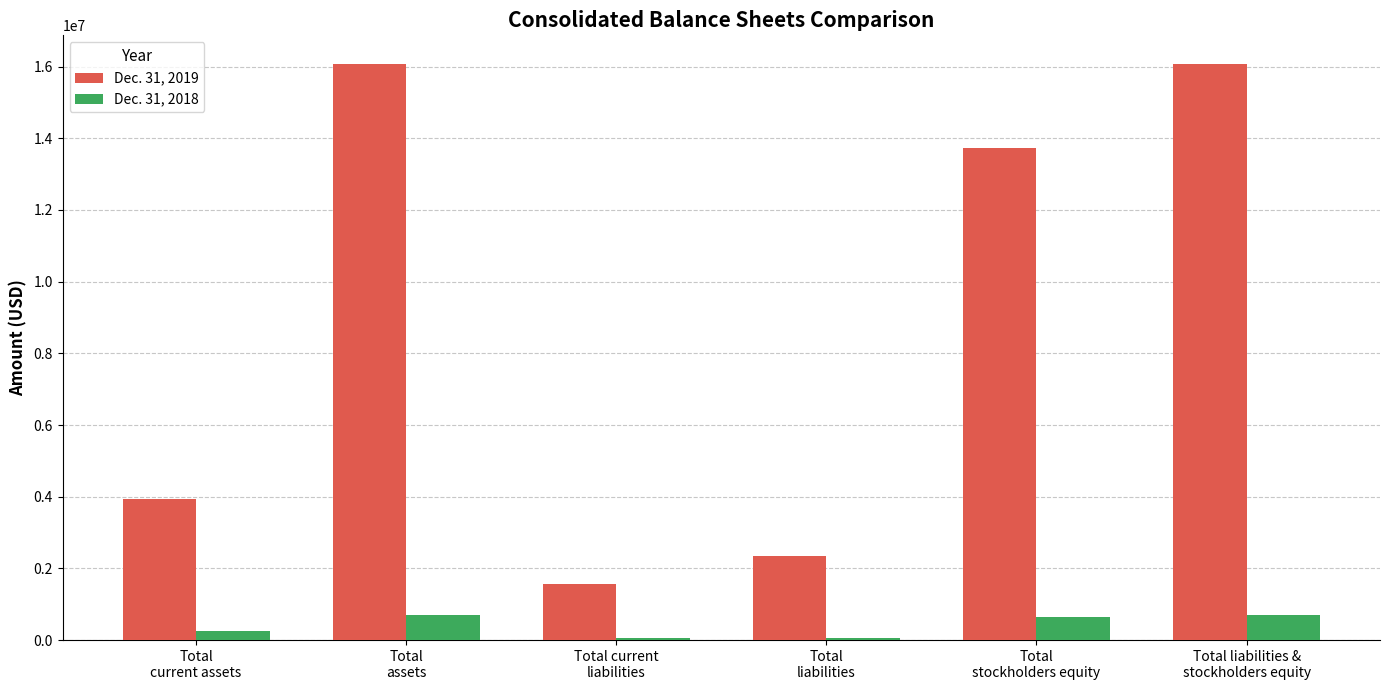

The Dec. 31, 2018 series shows 703561 at Total liabilities &
stockholders equity. True or false?

True